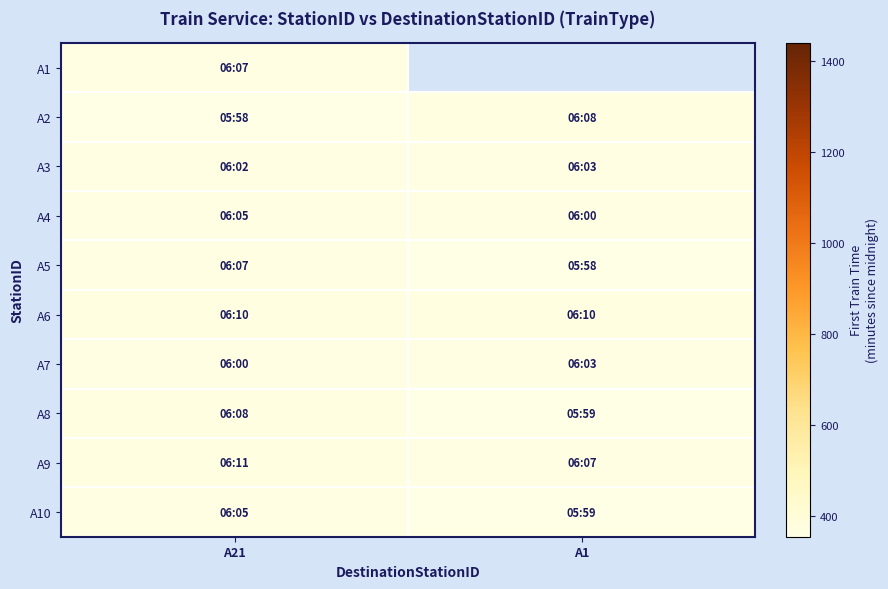

What value does the A1 series have at A21?

367.0